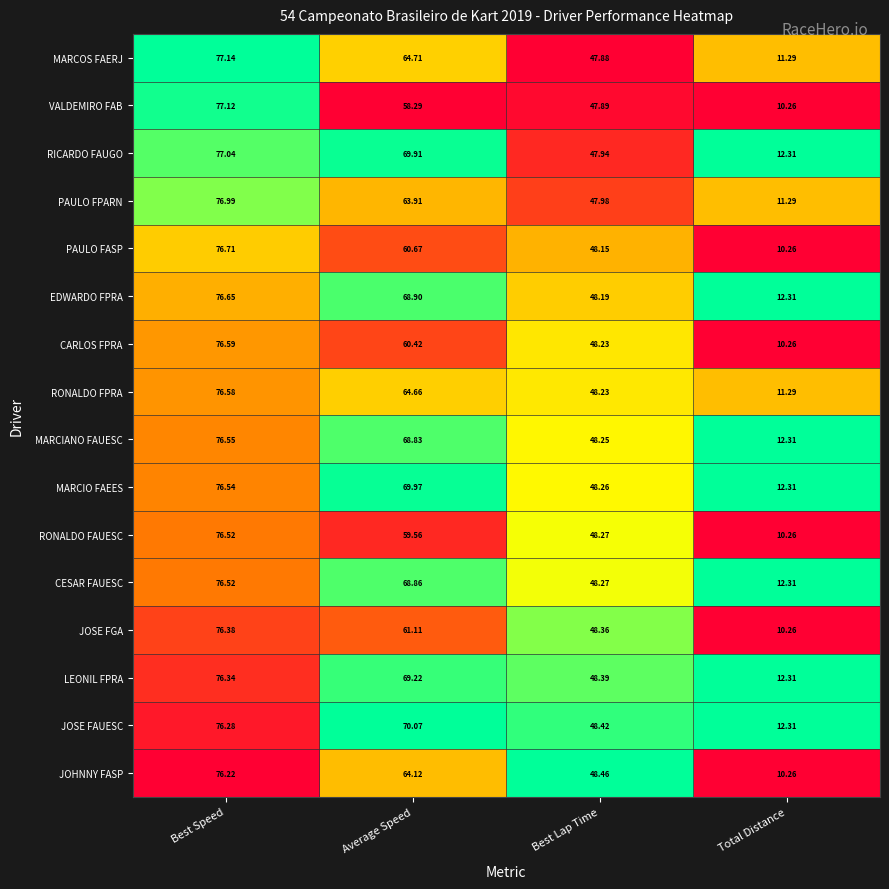

Between Average Speed and Total Distance, which series saw the biggest shift?

JOSE FAUESC